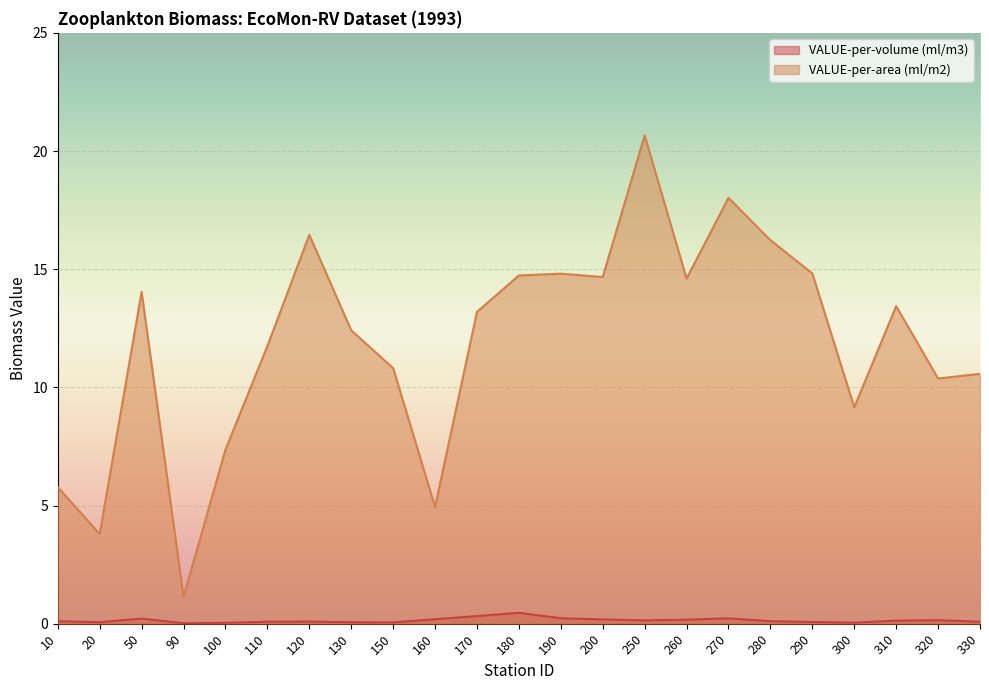

Which category has the lowest value across all series?

90